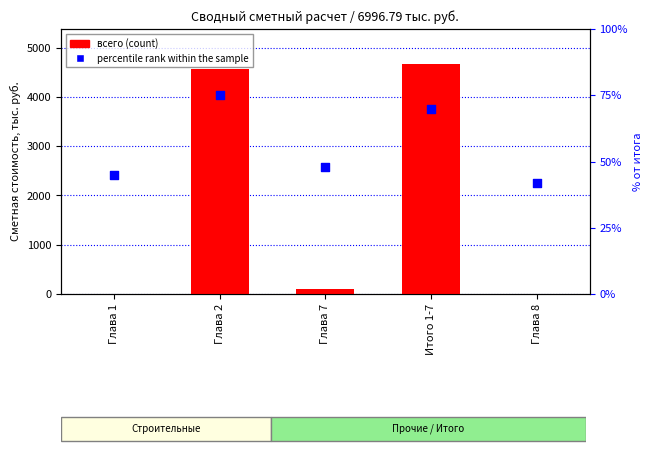

Which series contains the lowest Y value?

всего (count)